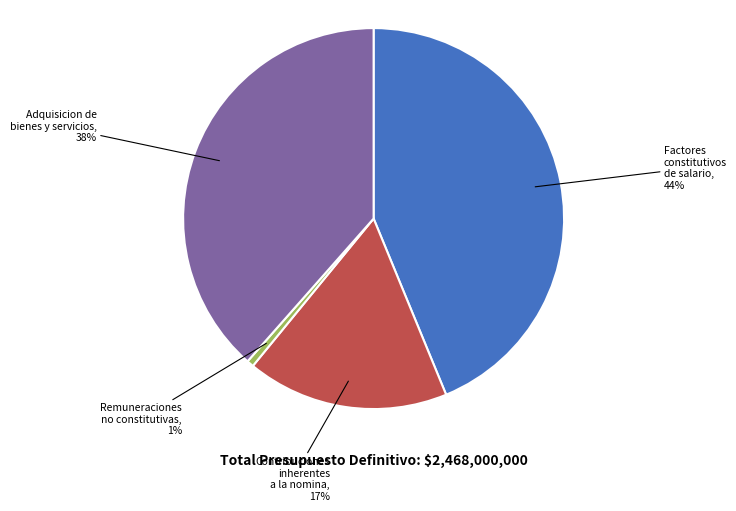

How many slices are in this pie chart?

4